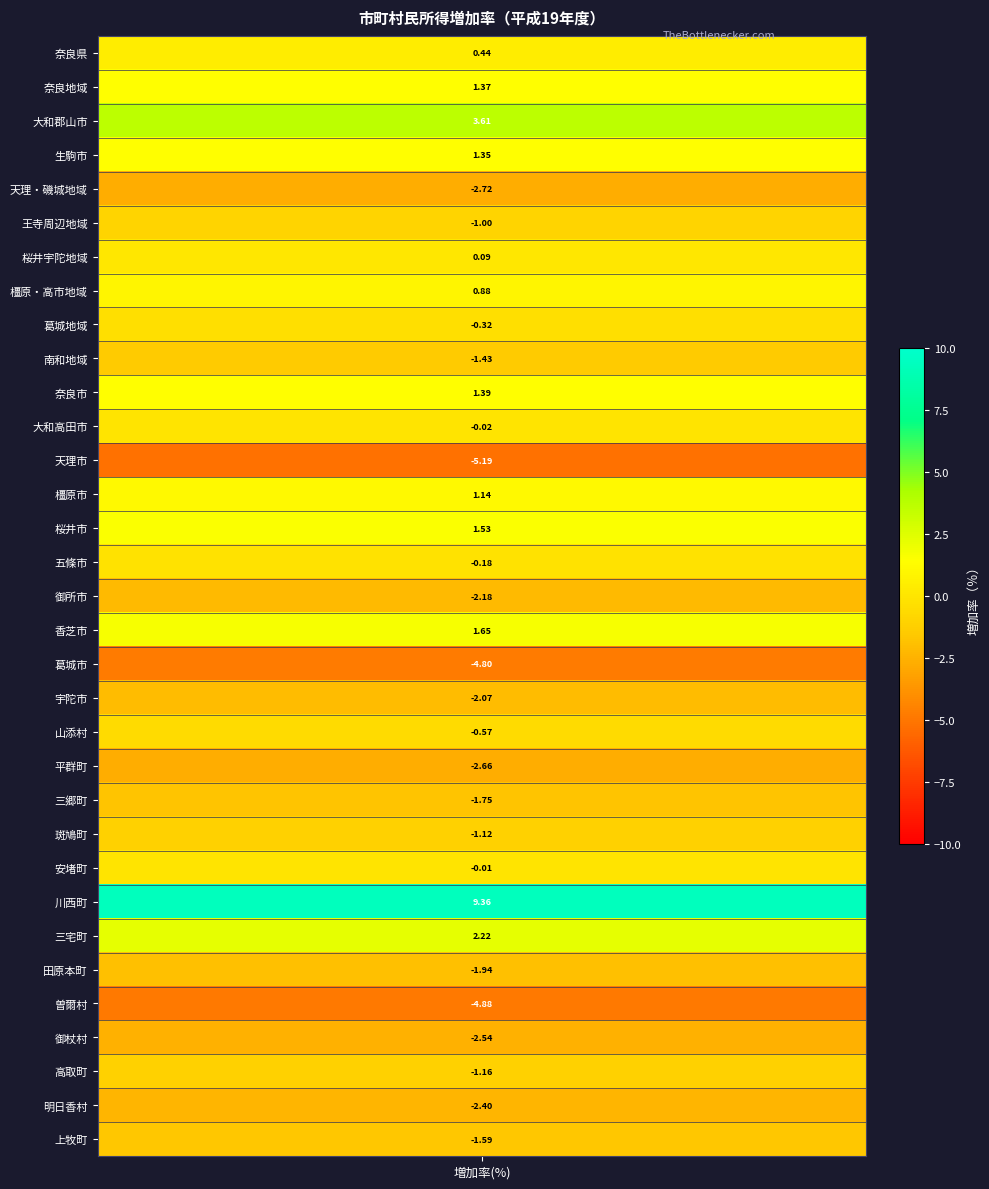

Reading left to right, what are all the values shown in this chart?

0.4	1.4	3.6	1.4	-2.7	-1.0	0.1	0.9	-0.3	-1.4	1.4	-0.0	-5.2	1.1	1.5	-0.2	-2.2	1.6	-4.8	-2.1	-0.6	-2.7	-1.7	-1.1	-0.0	9.4	2.2	-1.9	-4.9	-2.5	-1.2	-2.4	-1.6